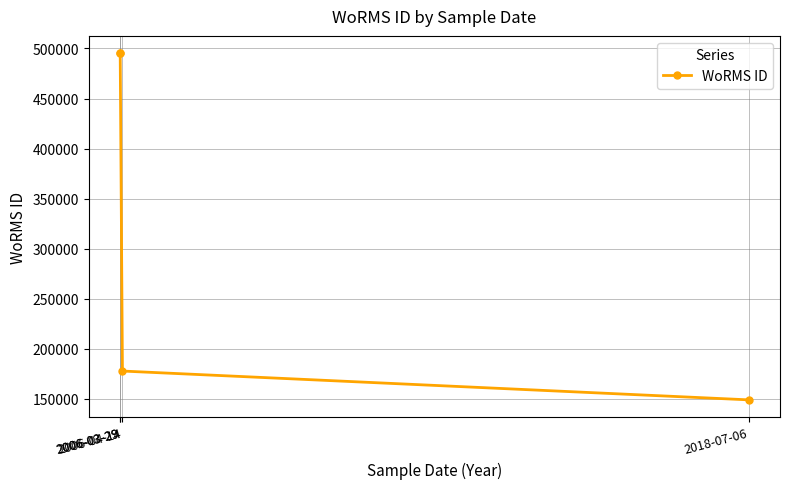

List the labels in order of value, largest first.

2006-03-29, 2006-03-29, 2006-04-14, 2018-07-06